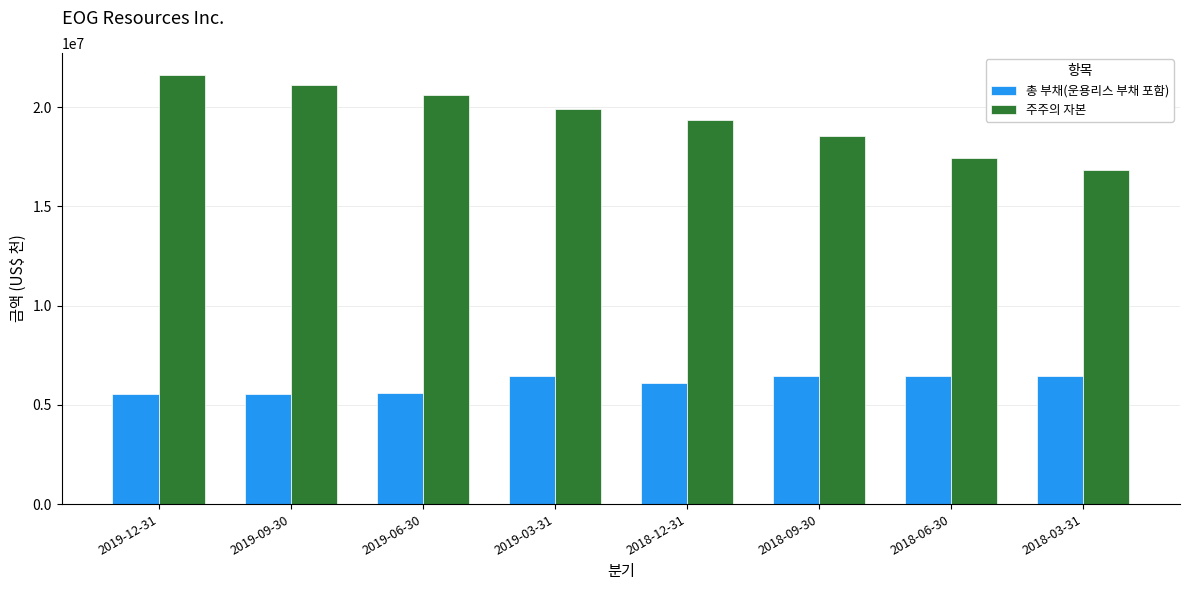

How many distinct data groups are displayed?

2